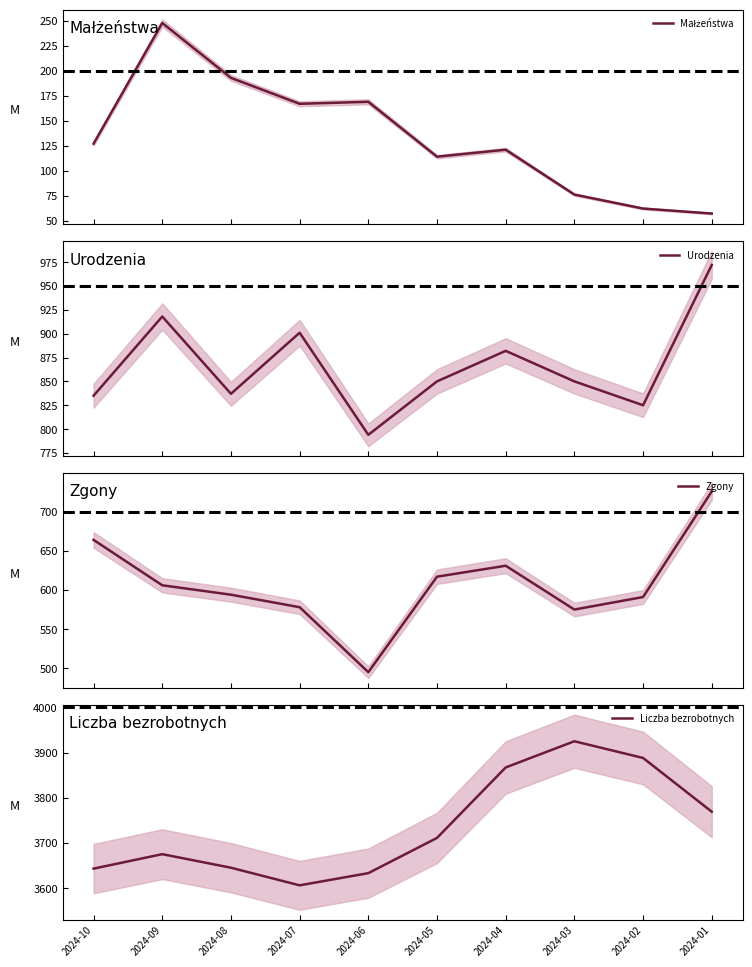

Reading left to right, transcribe all the data shown in this chart.

Małżeństwa: 127	248	193	167	169	114	121	76	62	57
Urodzenia: 835	918	837	901	794	850	882	850	825	972
Zgony: 664	606	594	578	495	617	631	575	591	726
Liczba bezrobotnych: 3643	3675	3645	3606	3633	3711	3867	3925	3888	3769